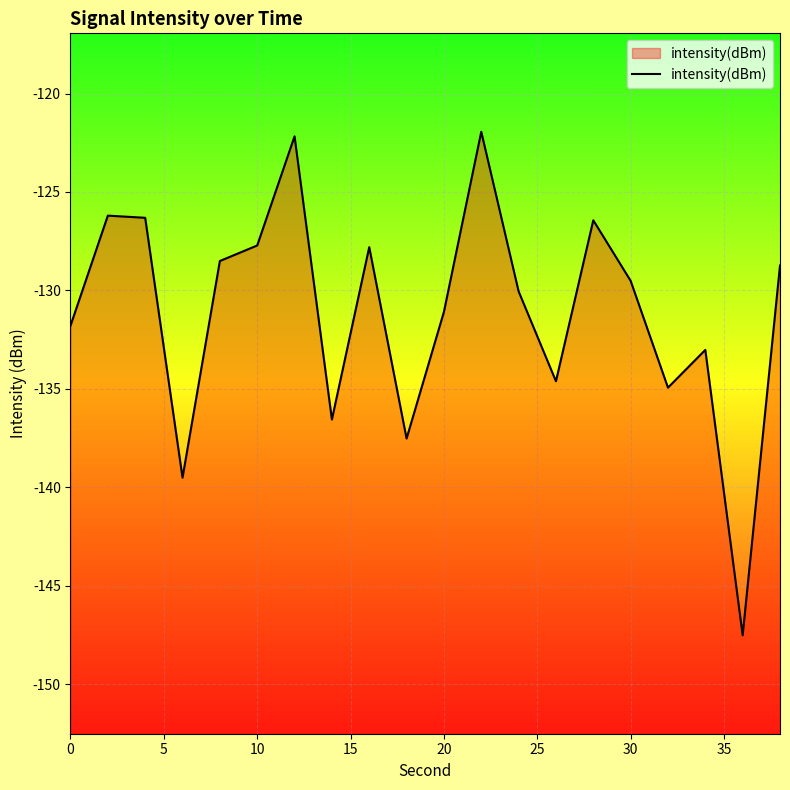

True or false: the data has more than 1 interior local peaks.

True